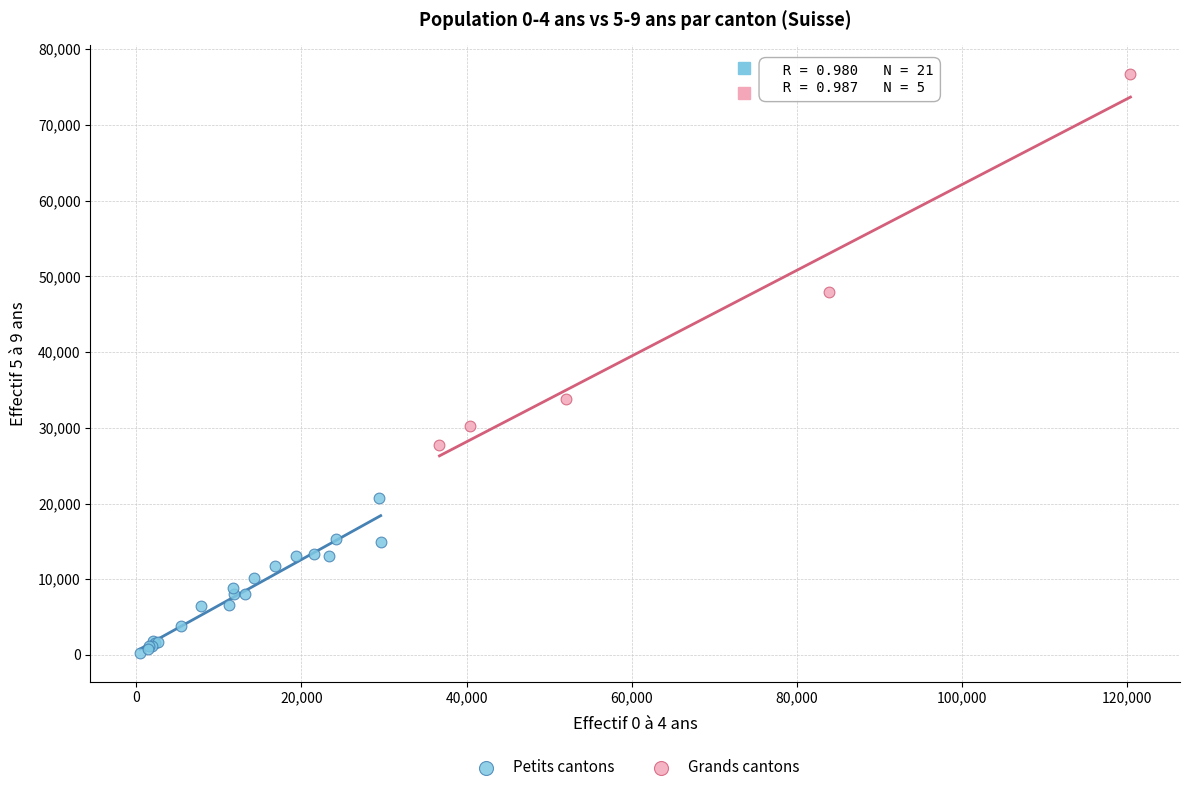

Which series reaches the maximum Y coordinate?

Grands cantons